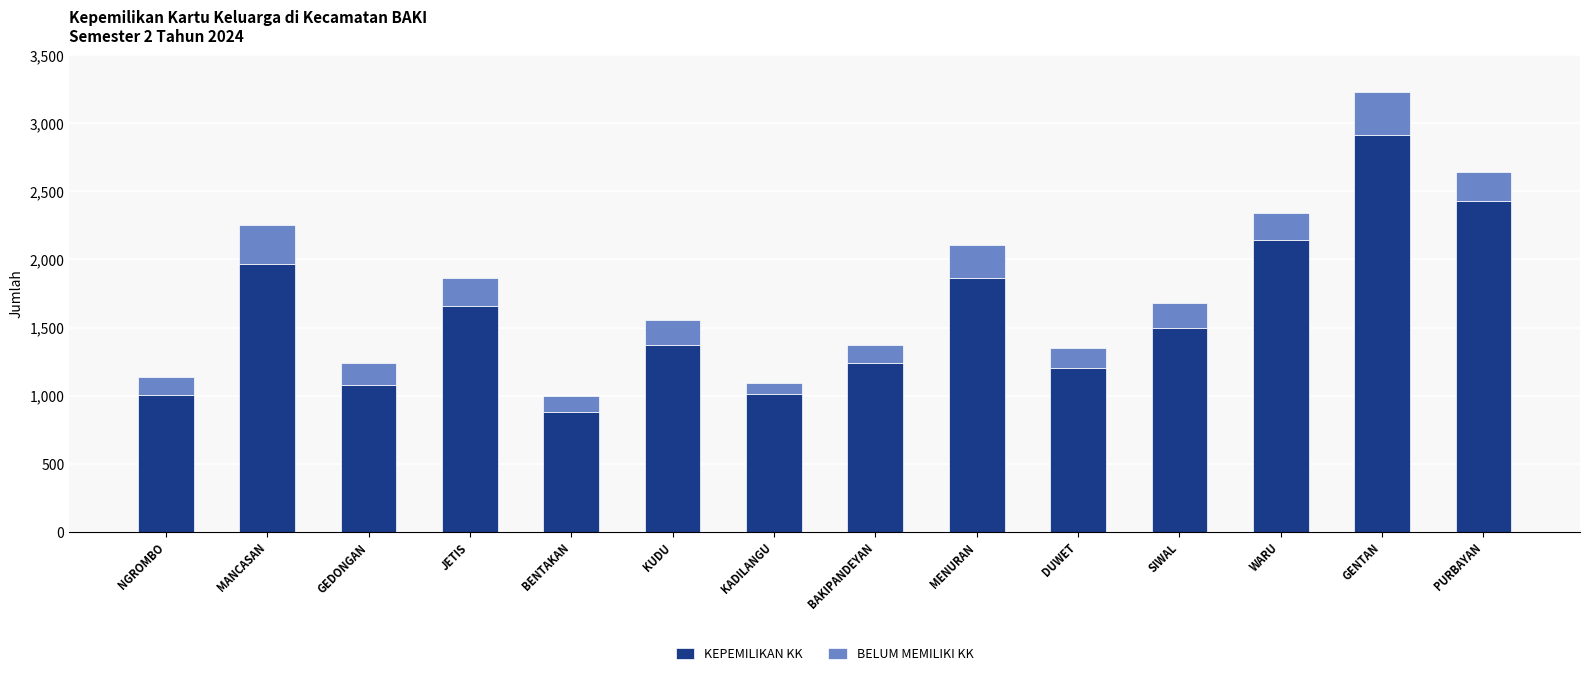

Is it true that KEPEMILIKAN KK equals 3526 at MANCASAN?

False